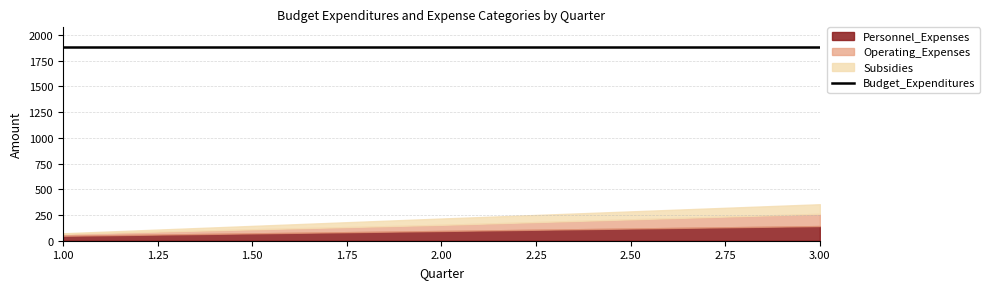

What is the sum of all Operating_Expenses values?

197.4